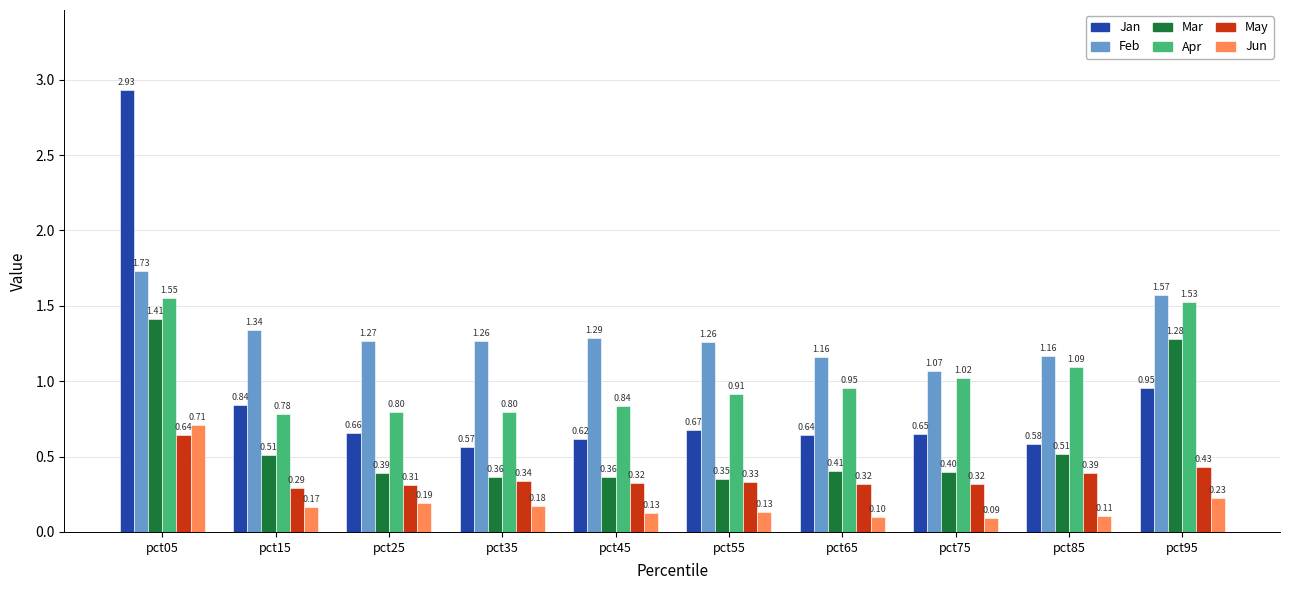

Rank the series at pct75 from lowest to highest value.

Jun, May, Mar, Jan, Apr, Feb